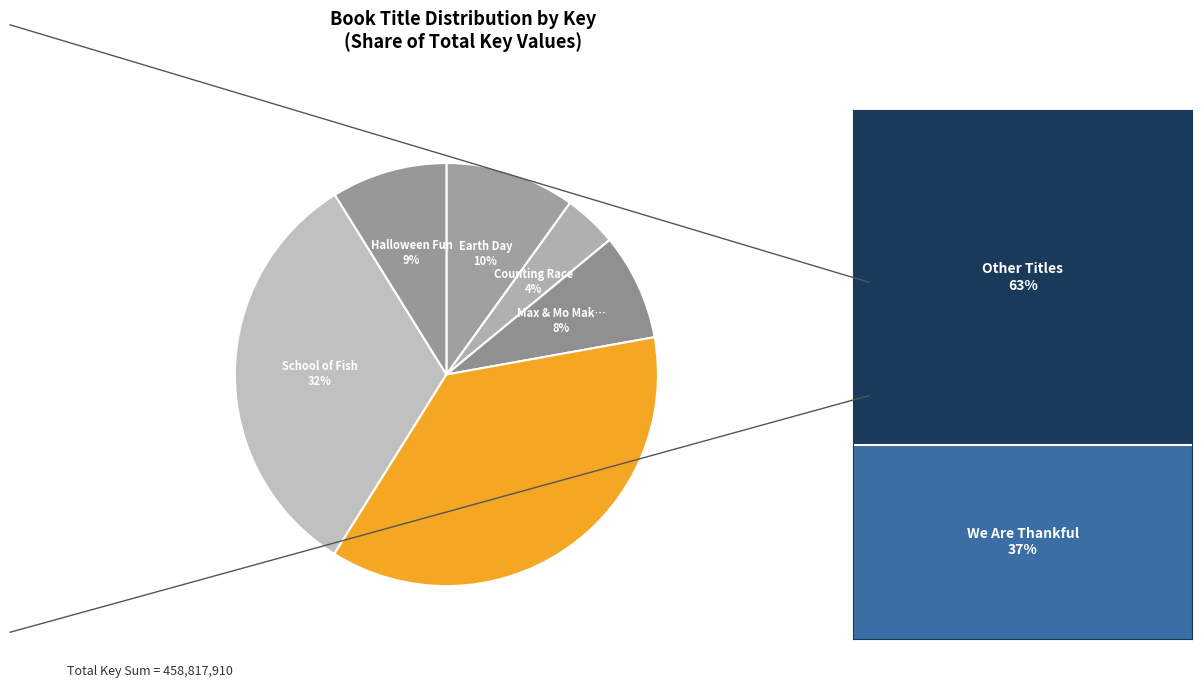

The Max & Mo Make a Snowman slice represents 1% of the pie. True or false?

False